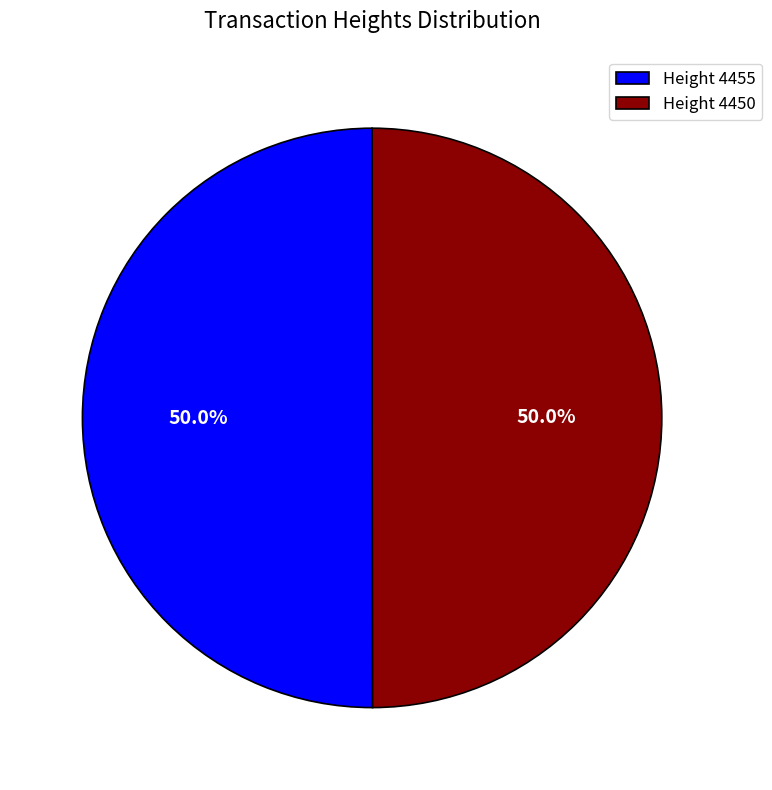

What portion of the pie excludes Height 4450?

50.0%